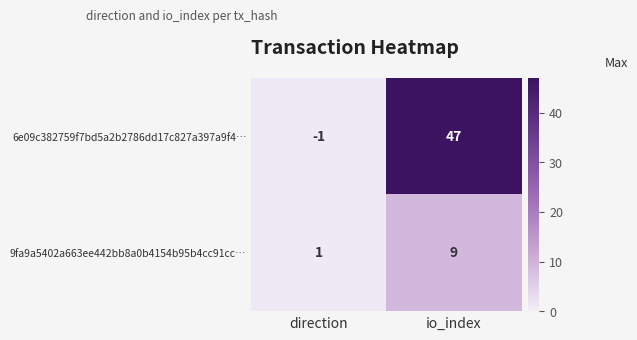

At which label does 9fa9a5402a663ee442bb8a0b4154b95b4cc91cc… reach its minimum?

direction